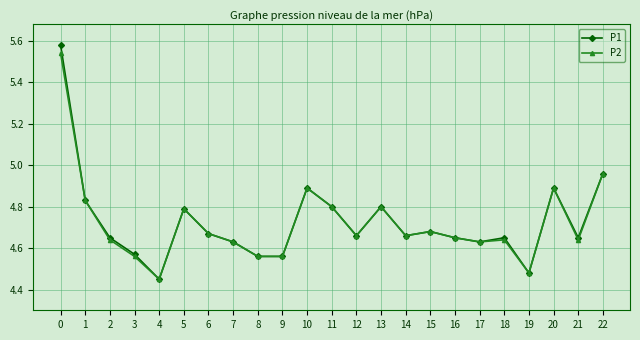

At which label is P1 closest to 5?

22